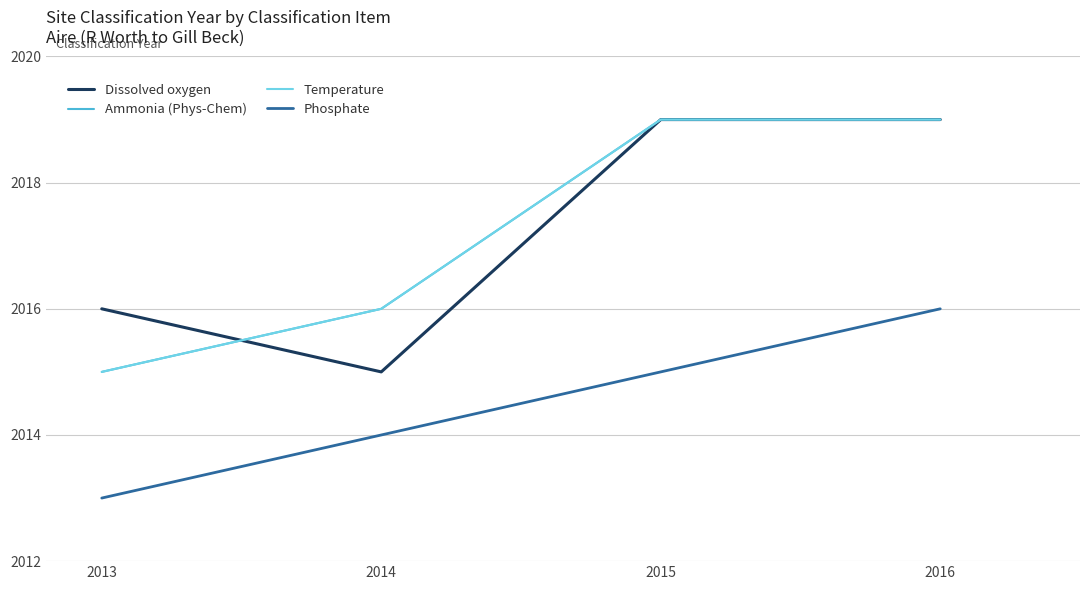

Which series has the widest spread of values?

Dissolved oxygen